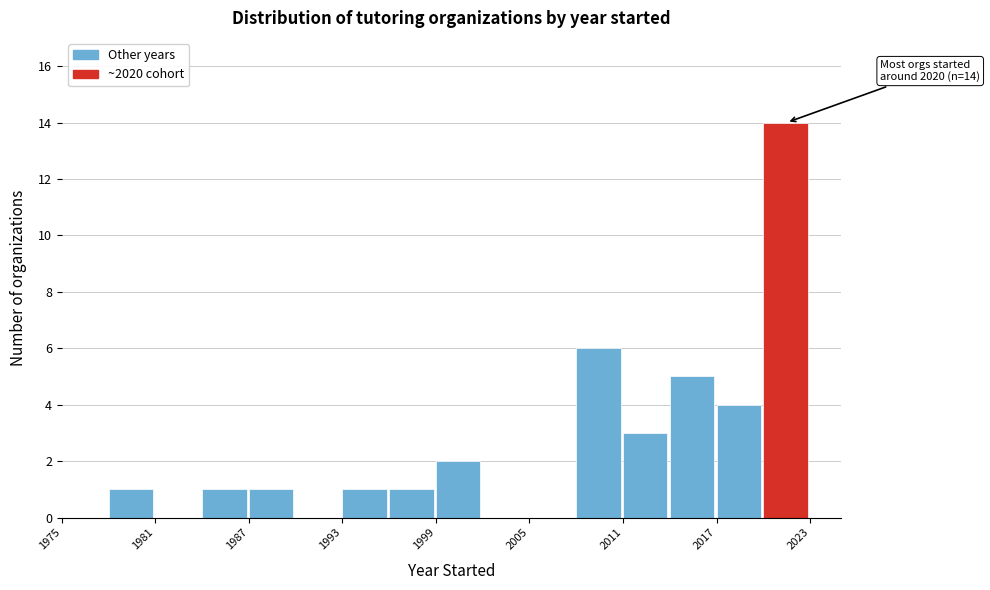

Around what value on the x-axis is the tallest bar? Give the approximate position of its centre, as read against the axis.

2021